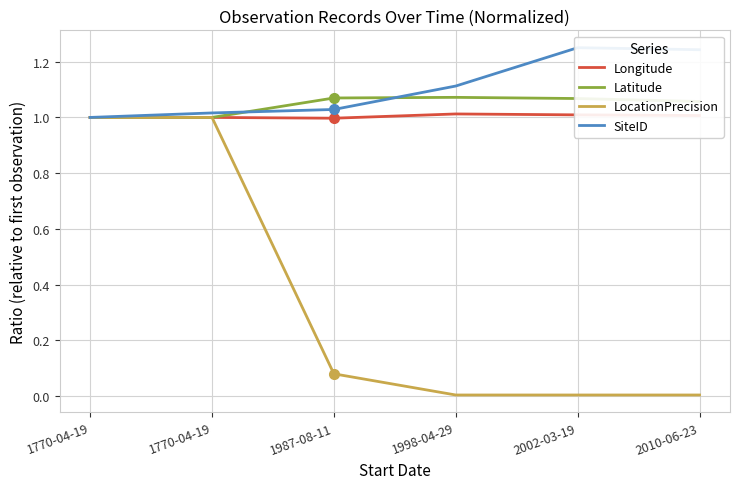

How many data points in Longitude are above 1?

3